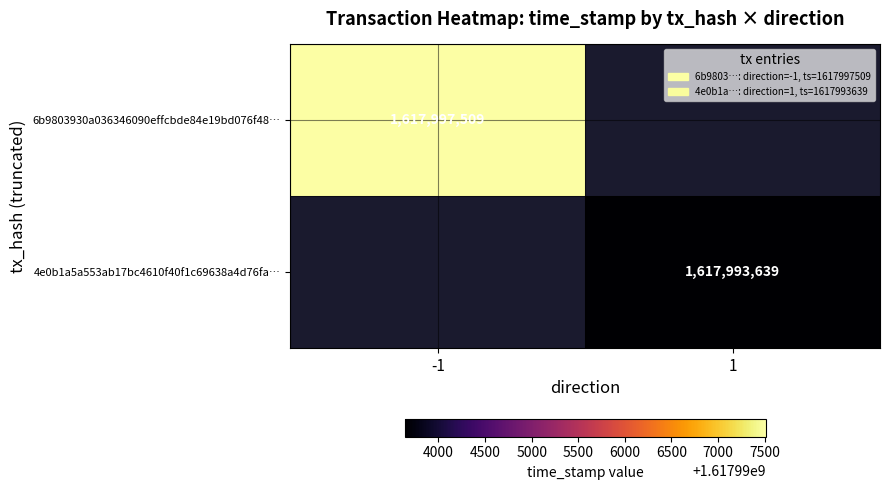

The 6b9803930a036346090effcbde84e19bd076f48… series shows 823504748 at -1. True or false?

False